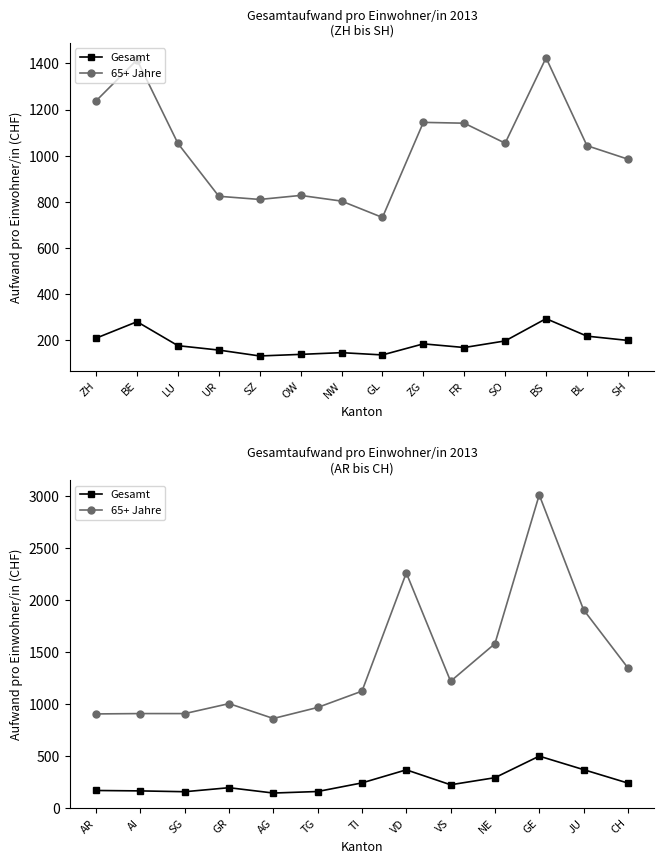

What are all the series names shown in the legend?

Gesamt, 65+ Jahre